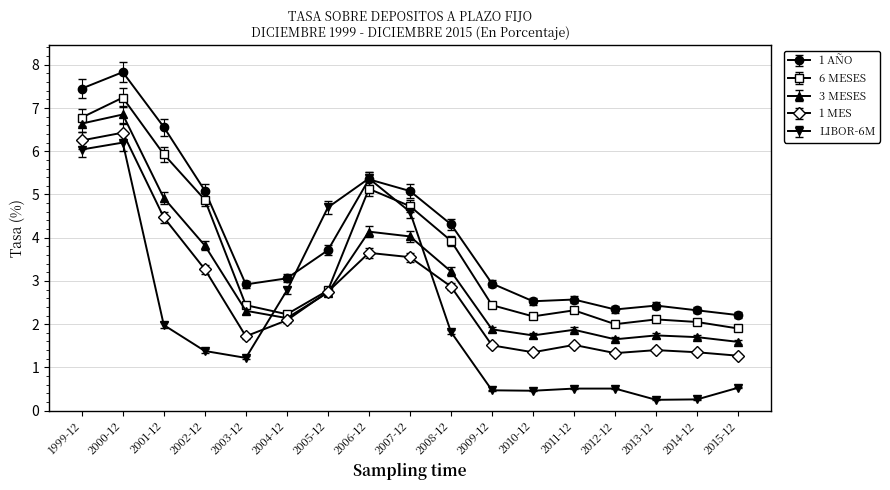

List the series in order of their peak value, lowest first.

LIBOR-6M, 1 MES, 3 MESES, 6 MESES, 1 AÑO